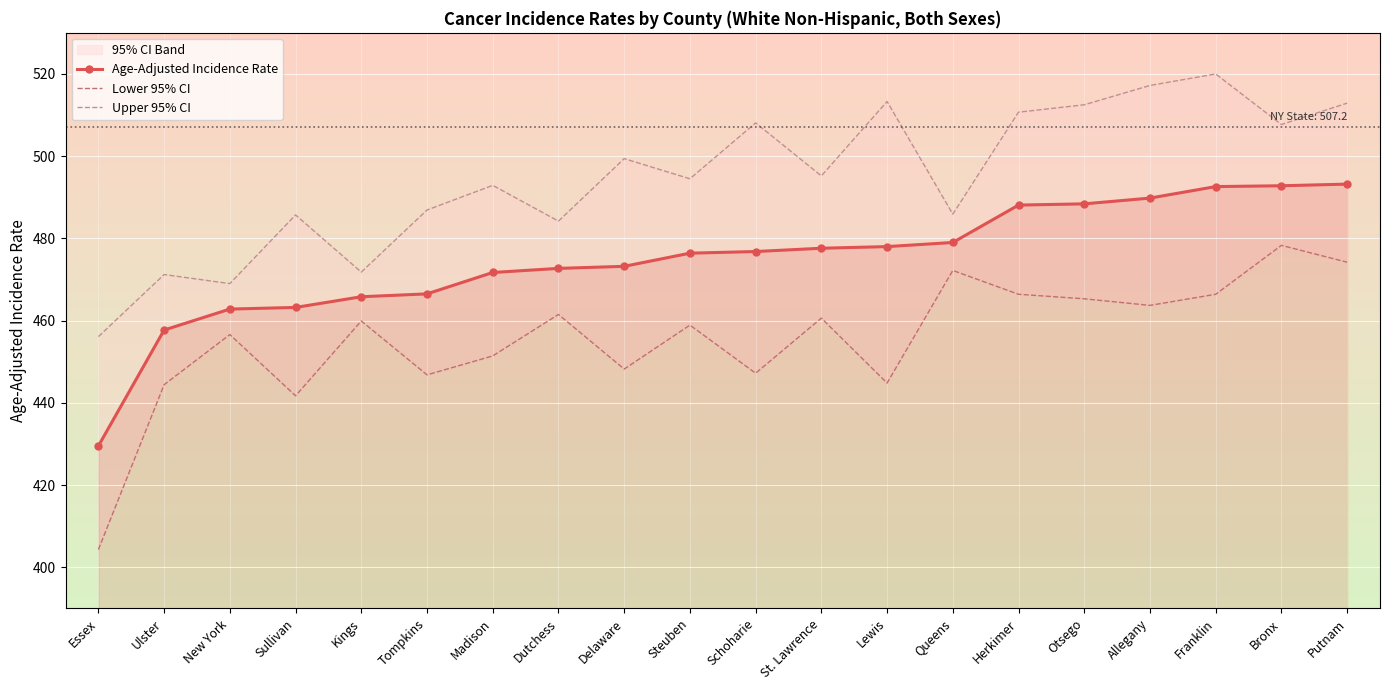

True or false: Age-Adjusted Incidence Rate and Lower 95% CI cross at least once.

False